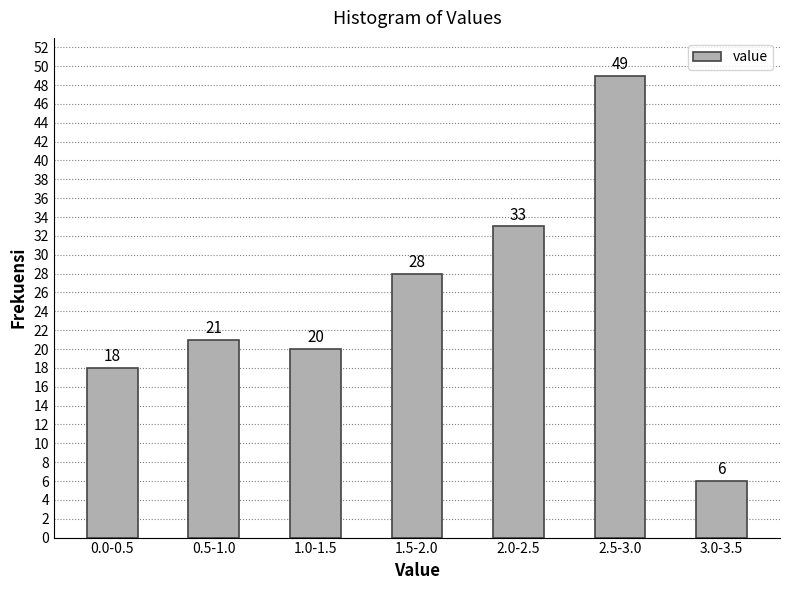

Reading right to left, what are all the values shown in this chart?

3.0-3.5=6	2.5-3.0=49	2.0-2.5=33	1.5-2.0=28	1.0-1.5=20	0.5-1.0=21	0.0-0.5=18